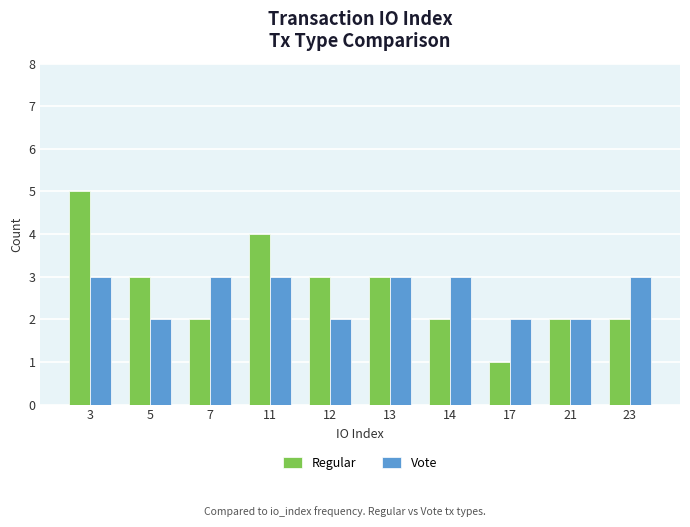

Which series has the largest range (max minus min)?

Regular